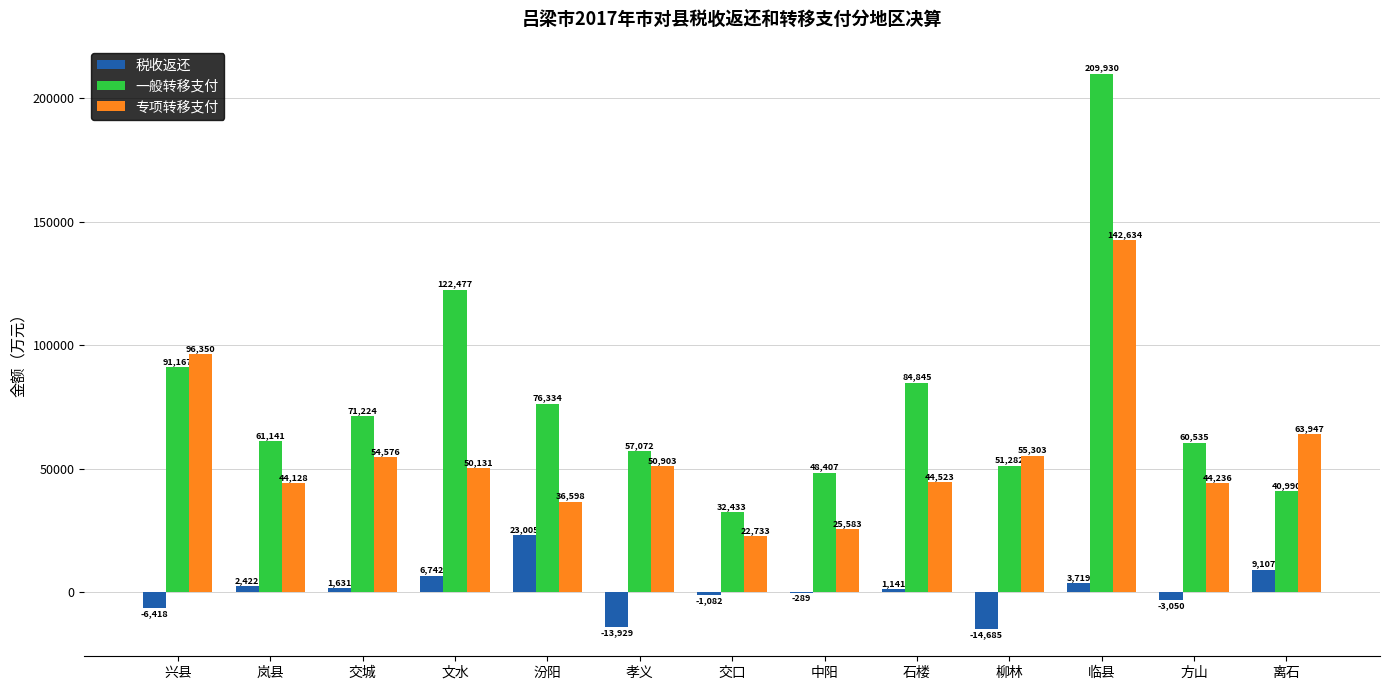

How many positive values does the 税收返还 series have?

7